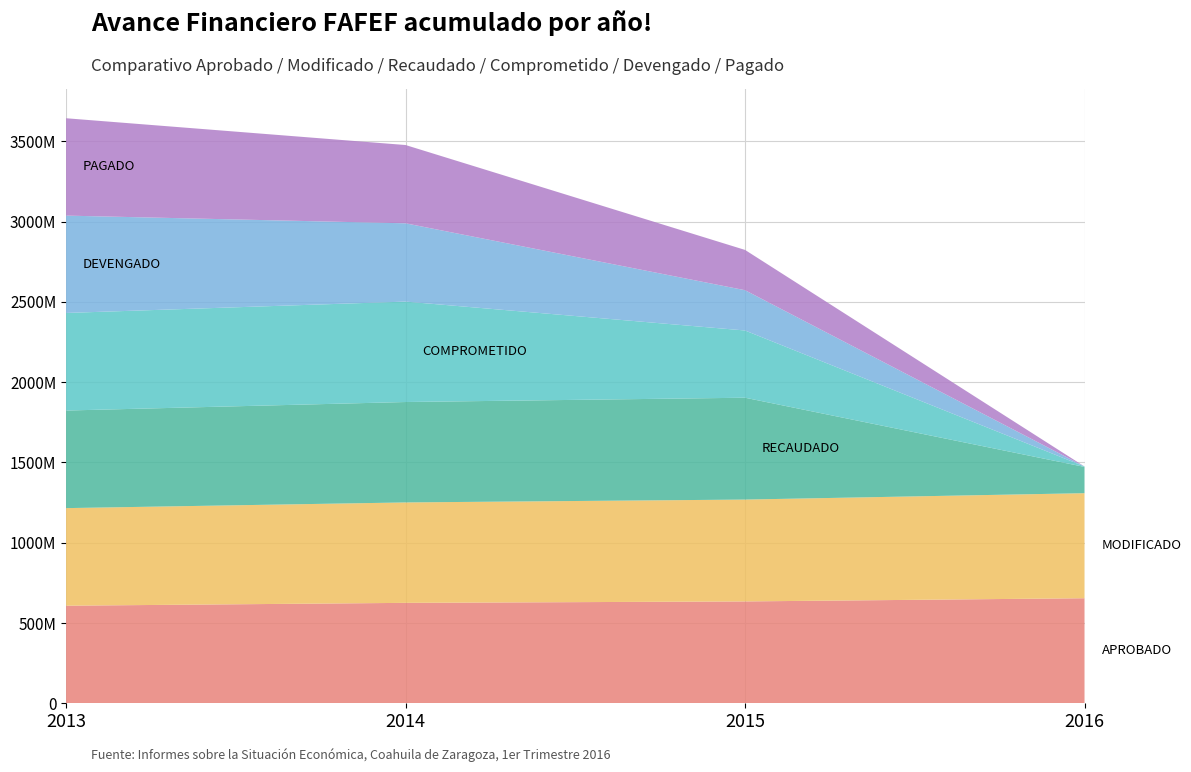

Reading left to right, what are all the values shown in this chart?

Aprobado: 2013=607821476.2	2014=625522572.0	2015=634439928.0	2016=654325119.0
Modificado: 2013=607821476.2	2014=625522572.0	2015=634439928.0	2016=654325119.0
Recaudado: 2013=607821476.2	2014=625522572.0	2015=634439928.0	2016=163581279.0
Comprometido: 2013=607821476.2	2014=625522572.0	2015=418815117.1	2016=2803485.2
Devengado: 2013=606418230.4	2014=487631424.2	2015=250915951.9	2016=0.0
Pagado: 2013=606418230.4	2014=487631424.2	2015=250915951.9	2016=0.0